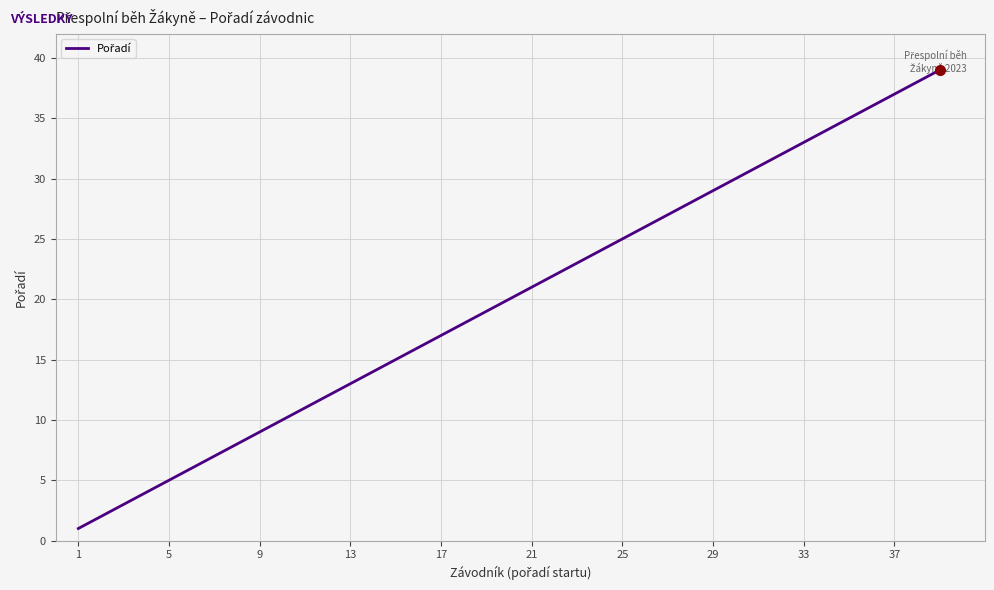

What is the maximum value shown in the chart?

39